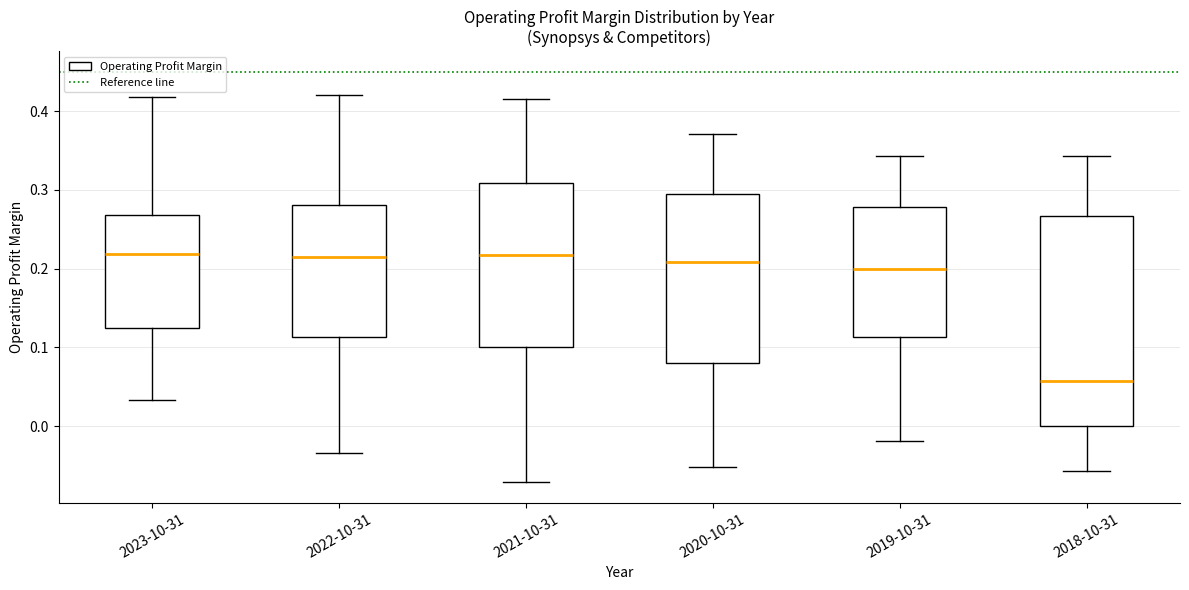

Which box is the tallest, from its lower edge to its upper edge?

2018-10-31